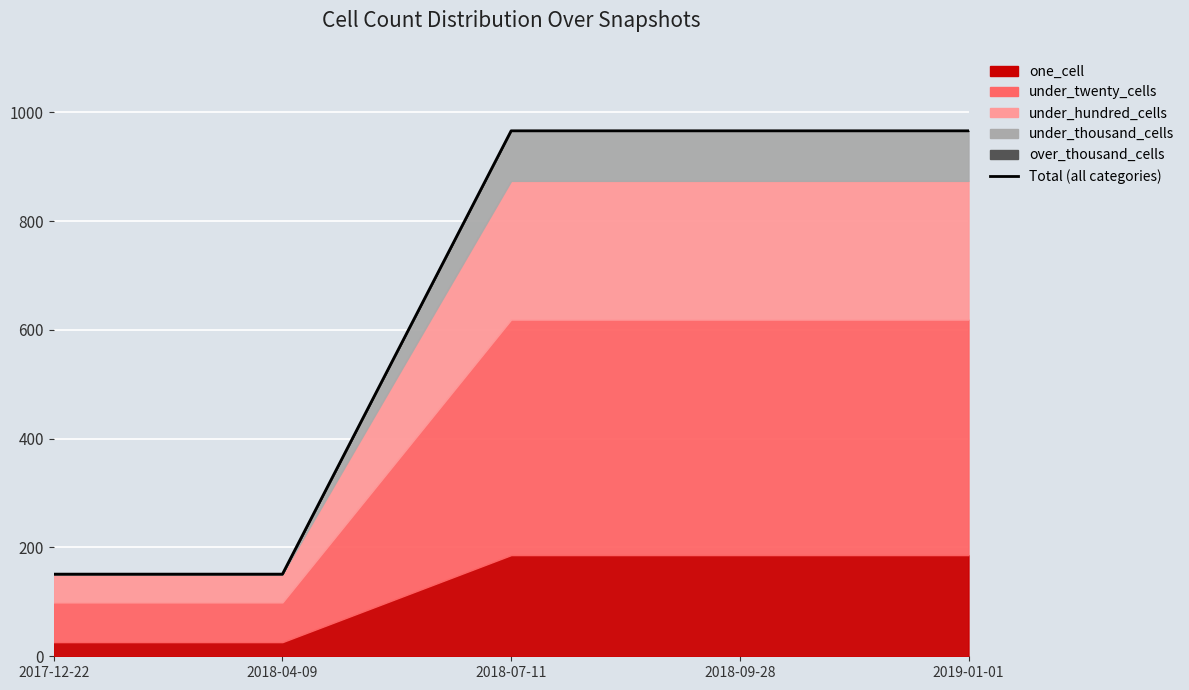

How many values are below 966?

2